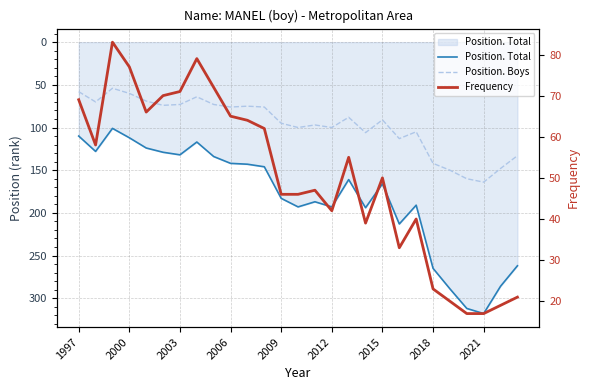

What is the difference between the second highest and minimum values in the Frequency series?

62